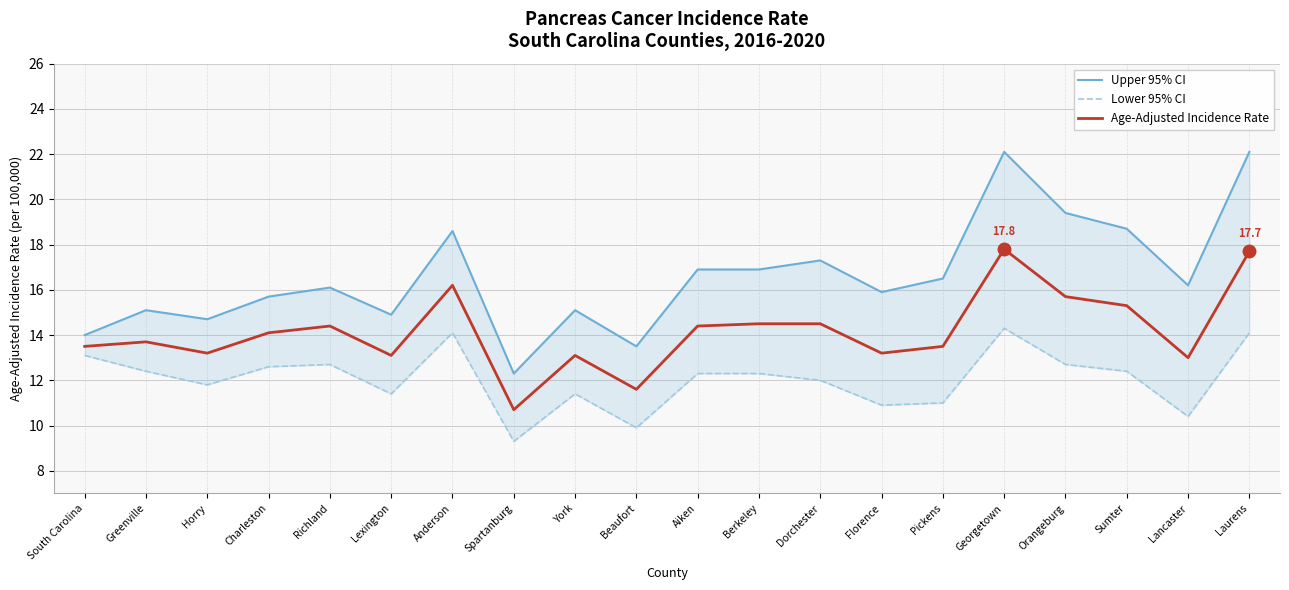

How many lines are shown in the chart?

3